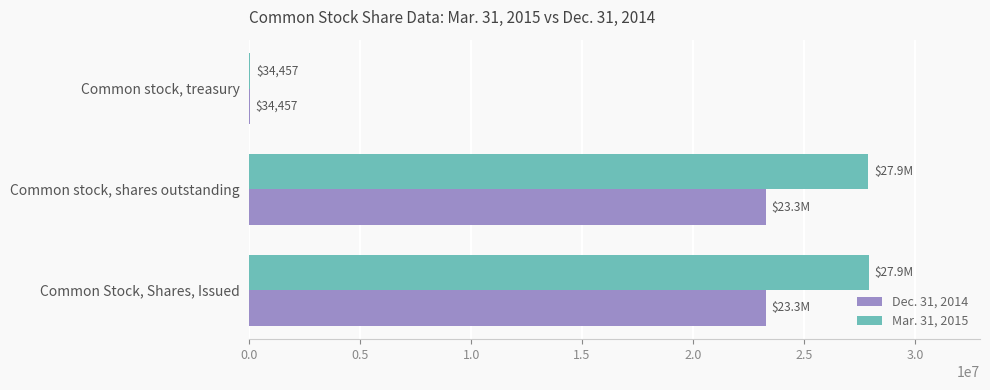

Is it true that Mar. 31, 2015 equals 27913002 at Common Stock, Shares, Issued?

True